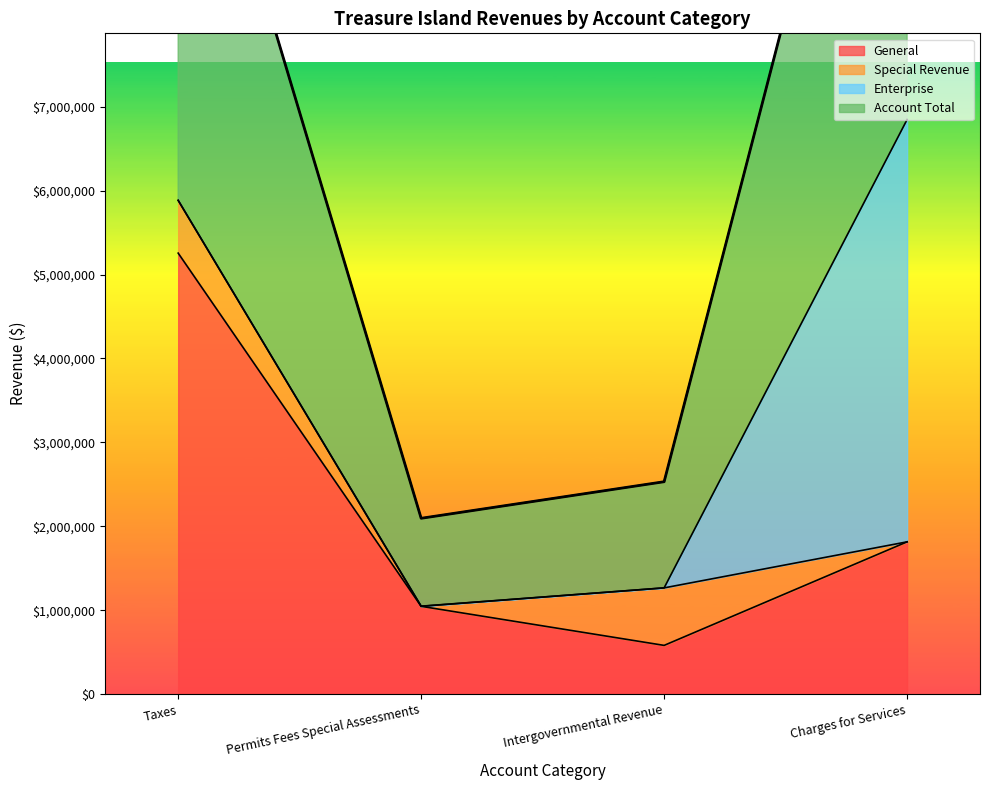

List the labels in order of General value, smallest first.

Intergovernmental Revenue, Permits Fees Special Assessments, Charges for Services, Taxes